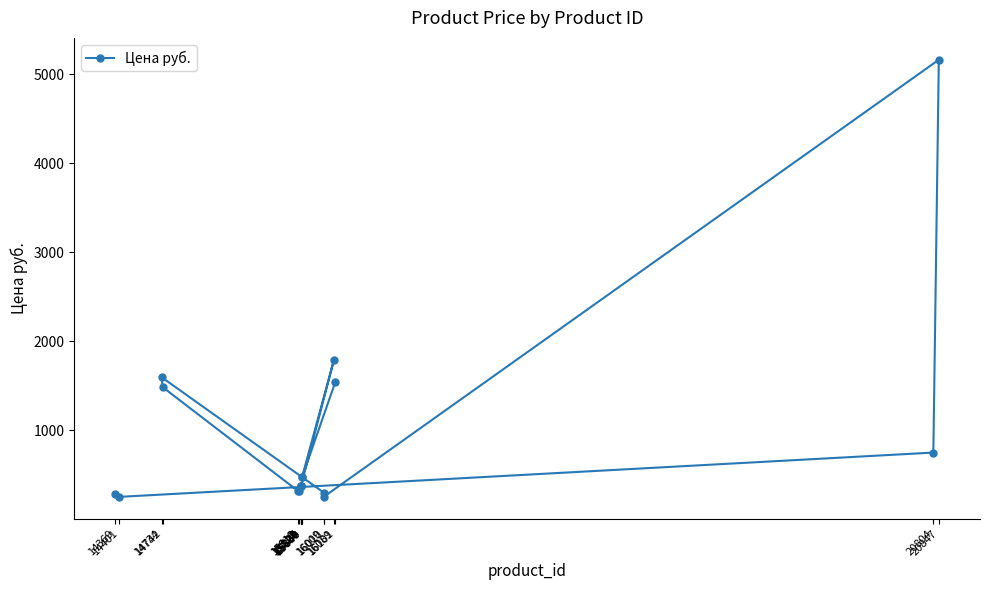

Reading left to right, extract all data points from this chart.

283	249	747	5163	249	297	1594	1483	312	312	369	369	369	369	1785	473	473	1543